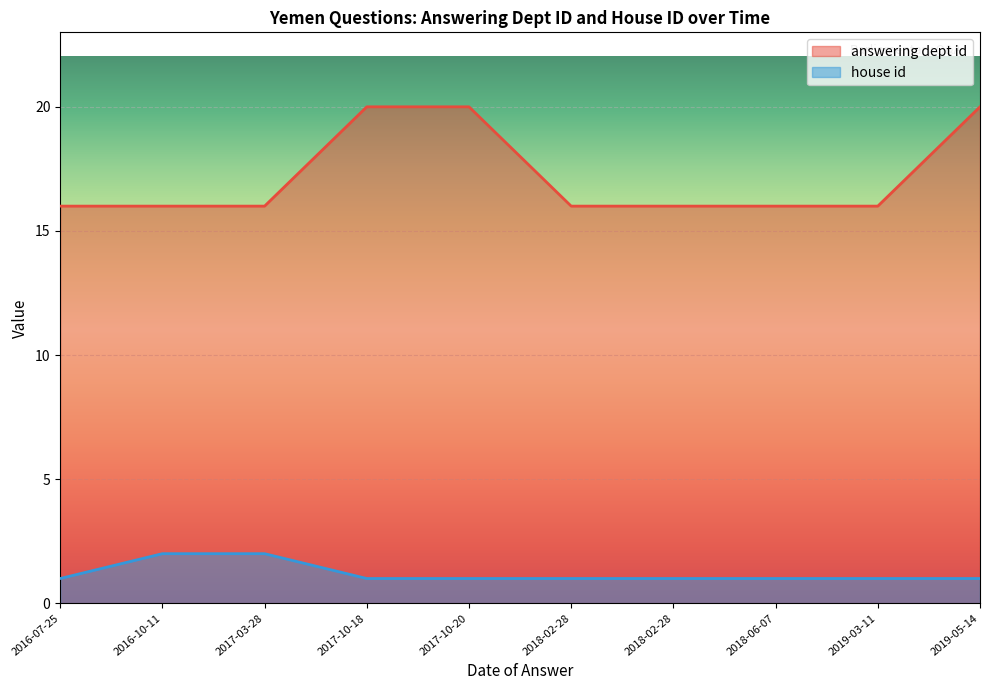

The value of answering dept id at 2018-02-28 is 16. True or false?

True